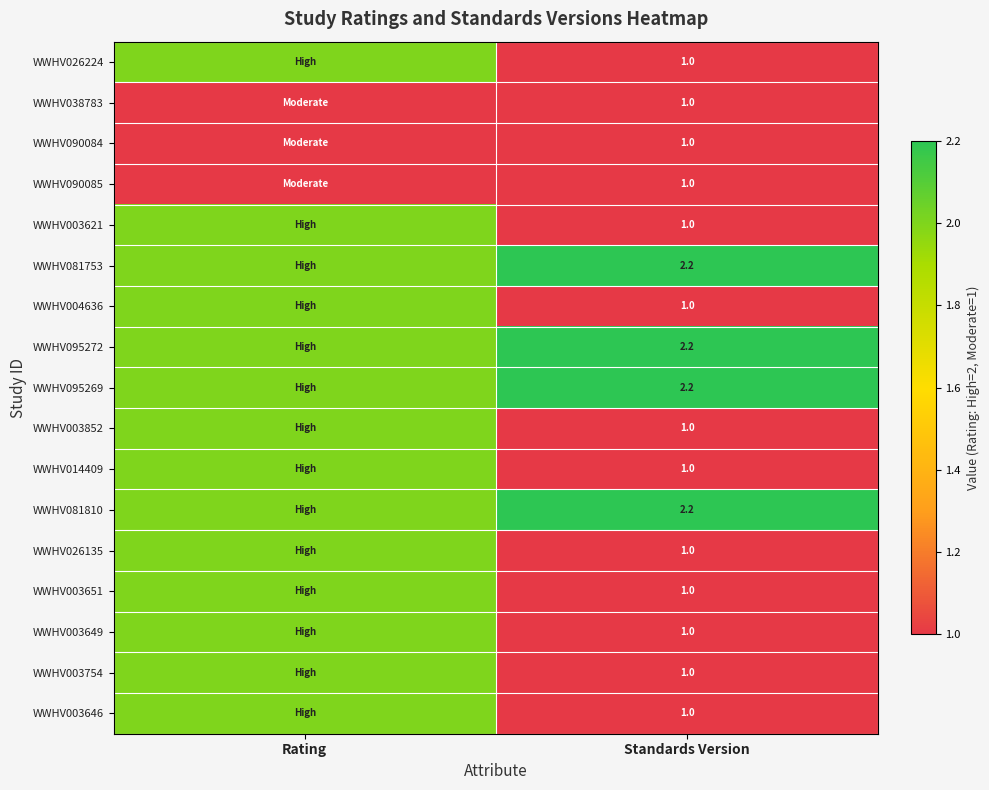

What is the difference between the highest and lowest values at Standards Version?

1.2